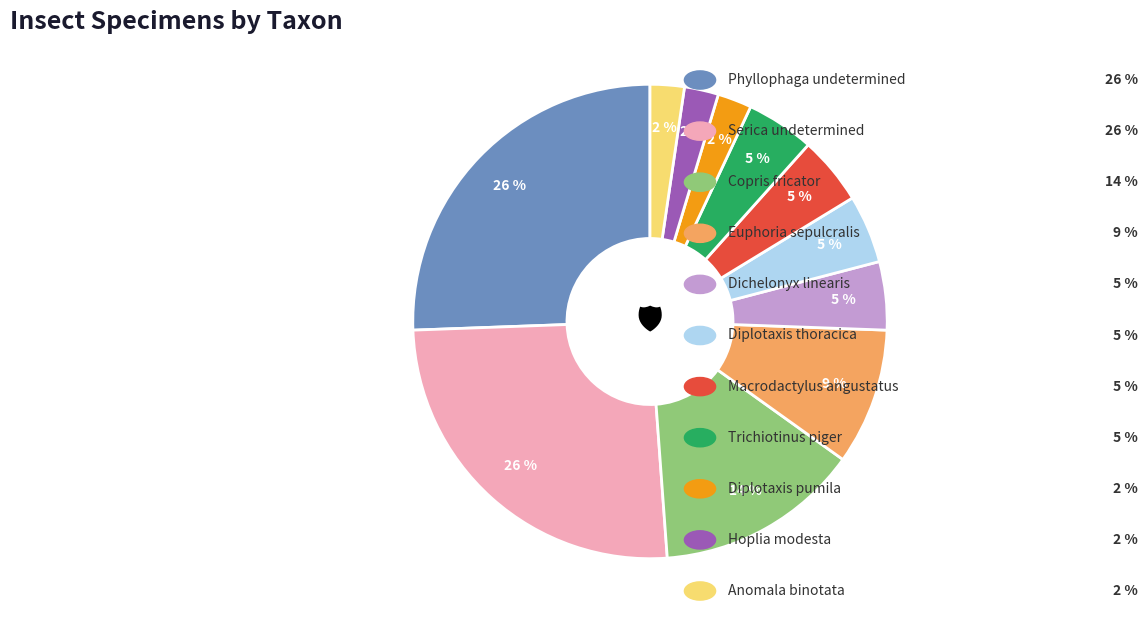

Is there a majority slice in this chart?

No